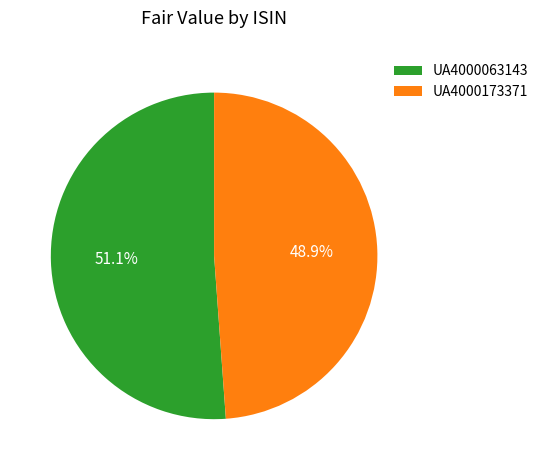

To the nearest percent, what is the difference between the largest and smallest slice percentages?

2%